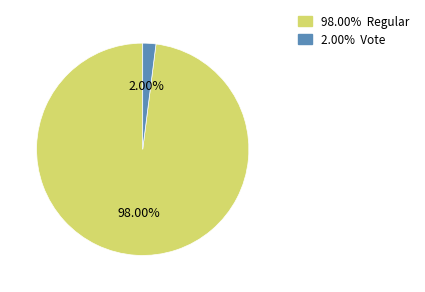

Rank the categories by value from lowest to highest.

2.00% Vote, 98.00% Regular